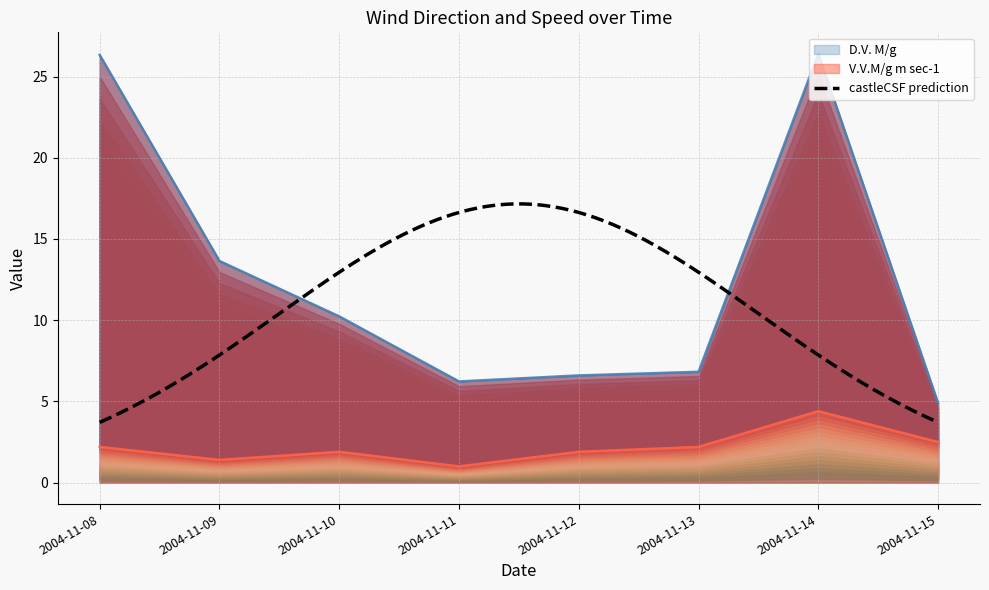

True or false: D.V. M/g and V.V.M/g m sec-1 intersect in this chart.

False